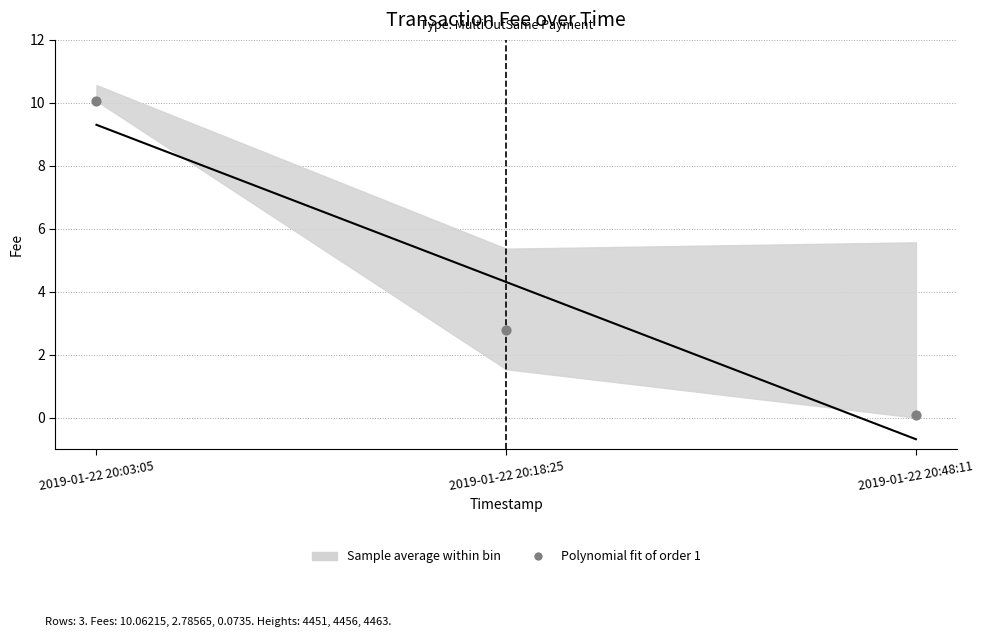

What Y value in the scatter plot is closest to 5?

2.8